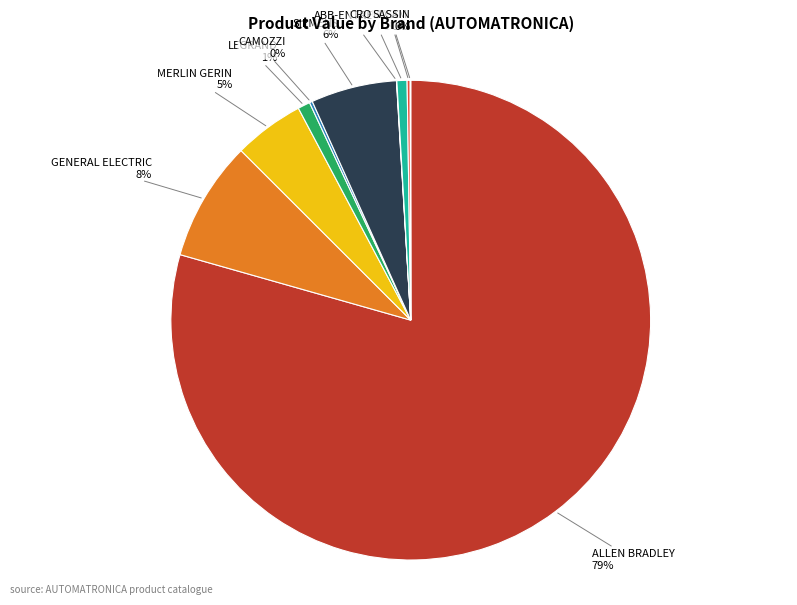

To the nearest percent, what portion does LEGRAND represent?

1%